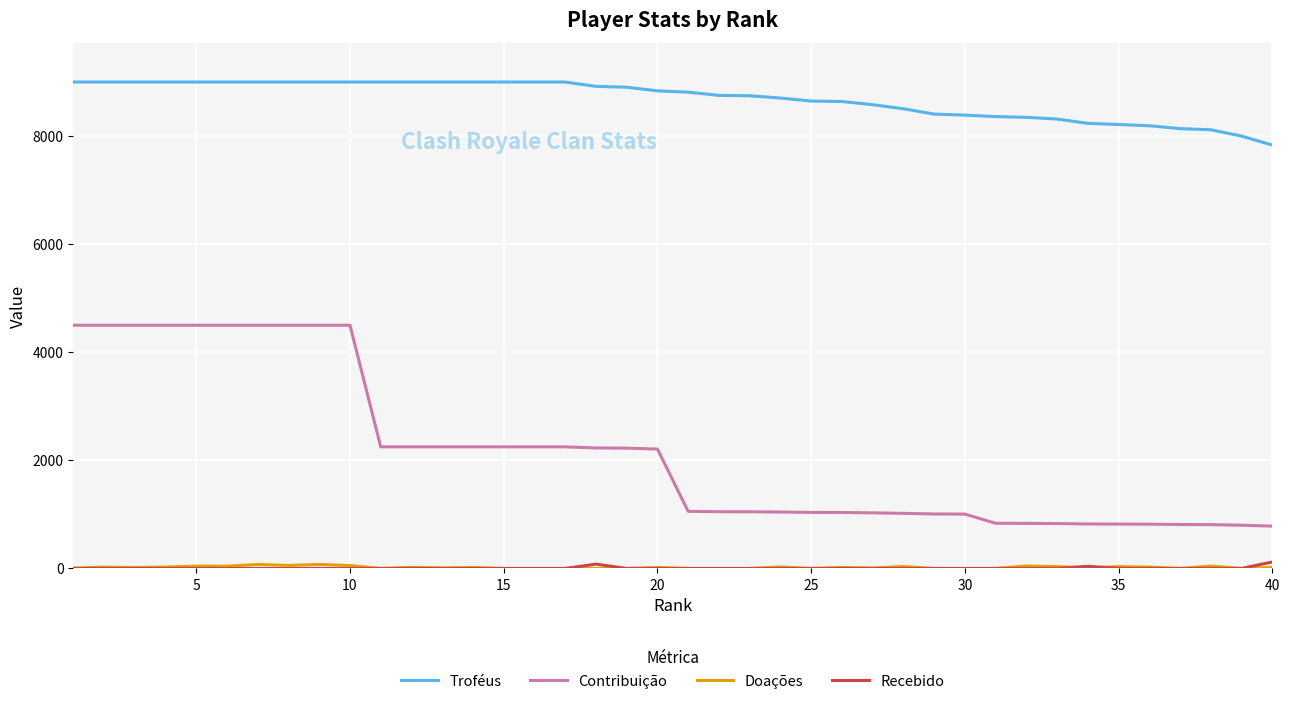

How many lines are shown in the chart?

4